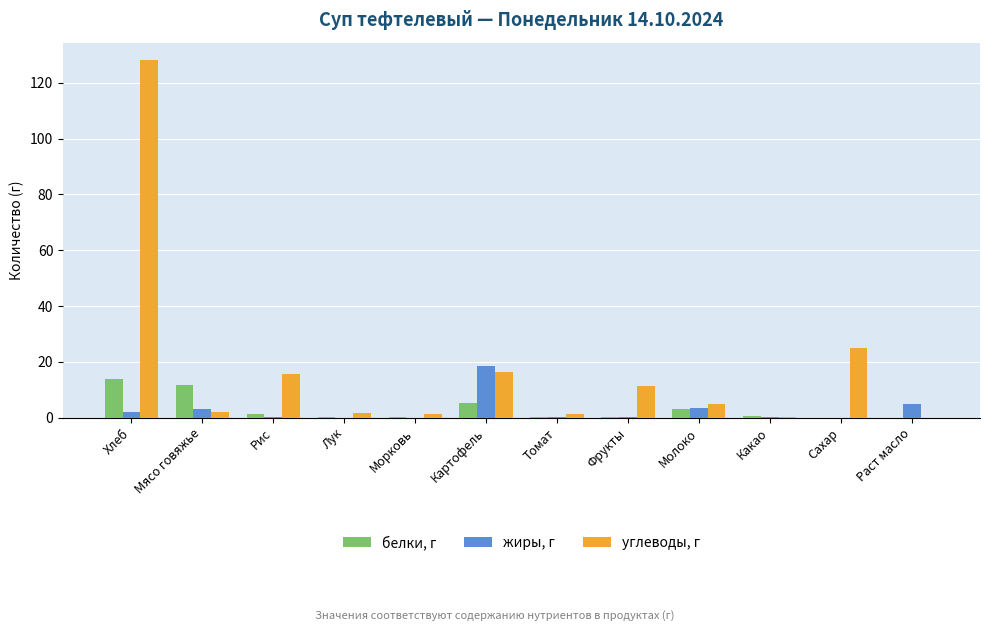

How many groups of bars are there?

12